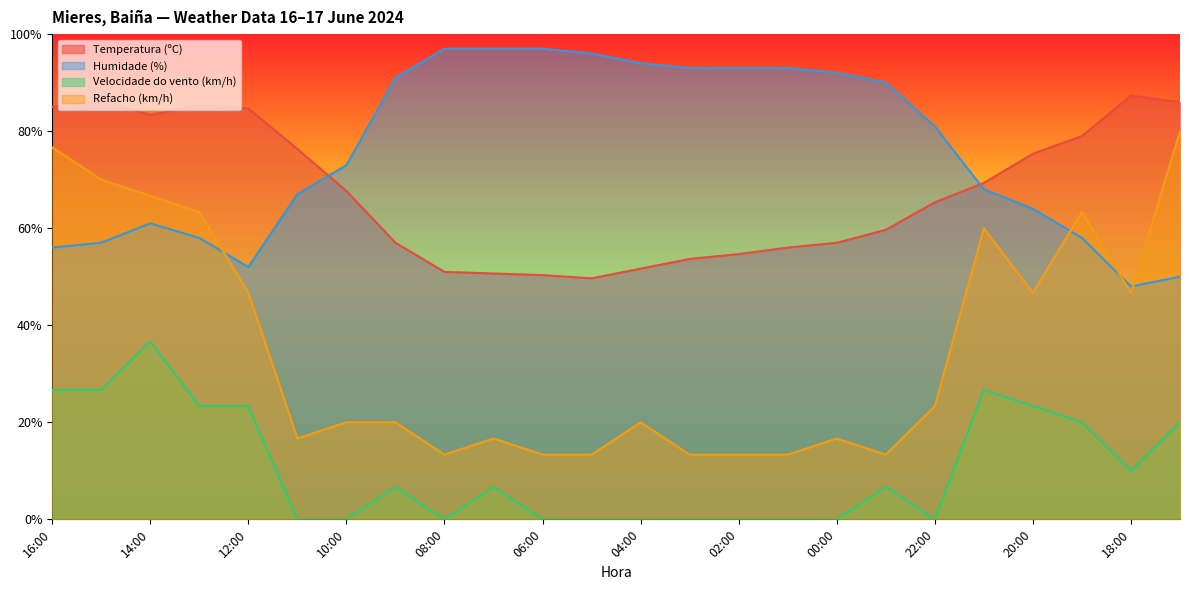

True or false: Velocidade do vento (km/h) and Refacho (km/h) cross at least once.

False